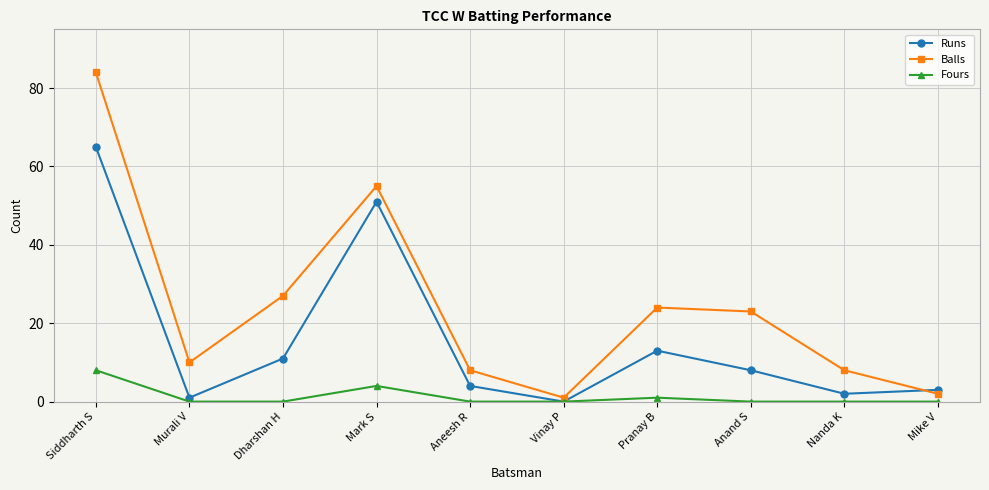

How many positive values does the Runs series have?

9